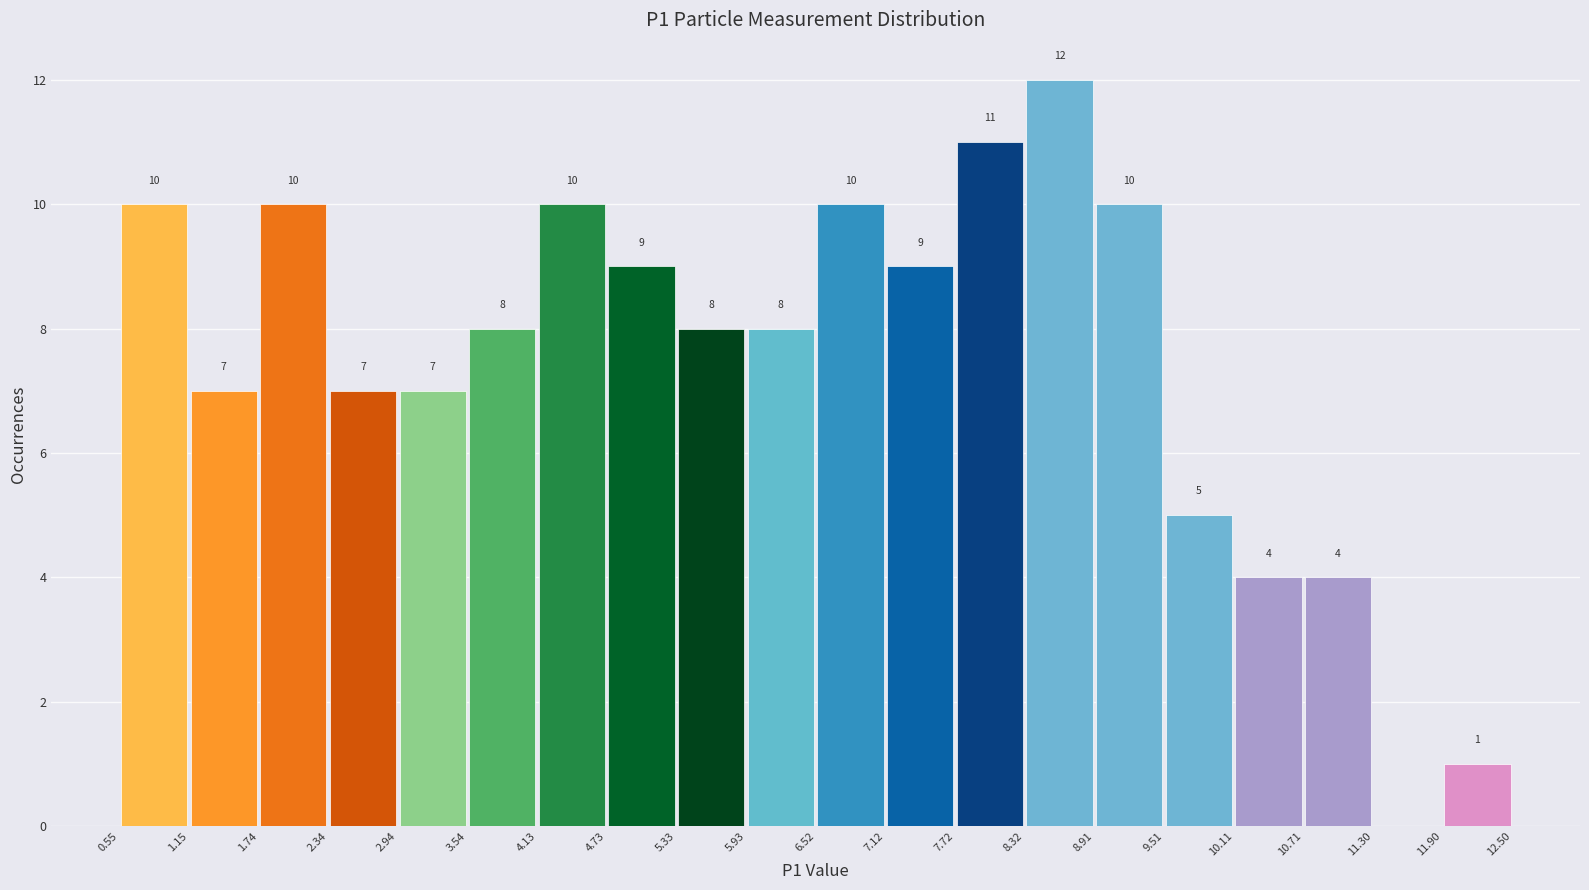

Over which range of the x-axis is the bar tallest?

8.32 to 8.91